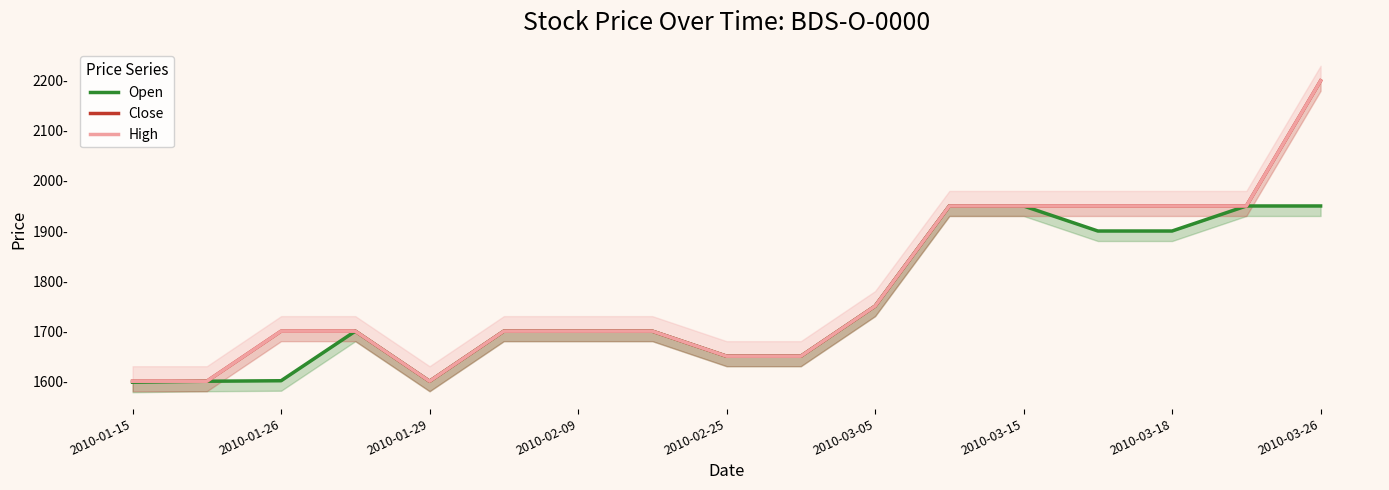

What is the spread (max minus min) of values at 13?

50